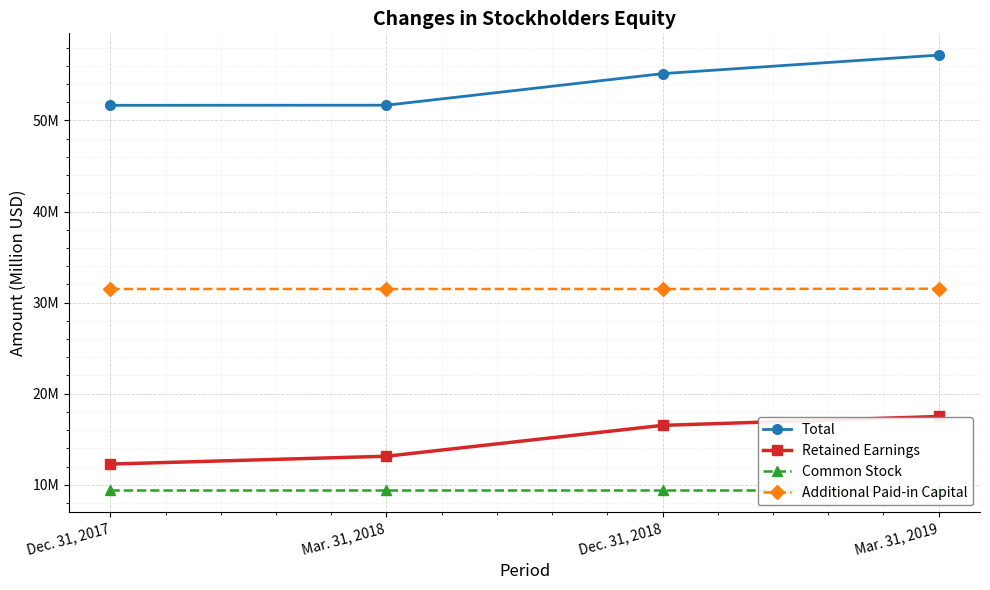

The Additional Paid-in Capital series shows 31.5 at Mar. 31, 2018. True or false?

True